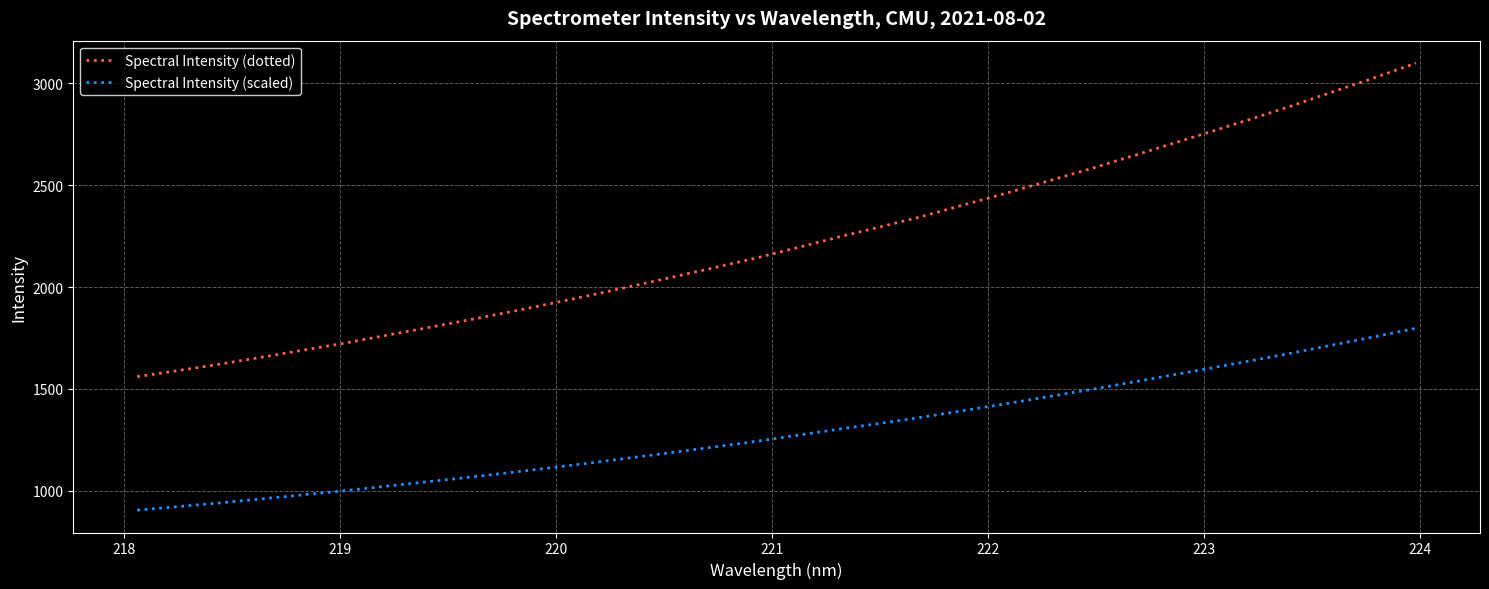

List the series in order of their overall mean, lowest first.

Spectral Intensity (scaled), Spectral Intensity (dotted)